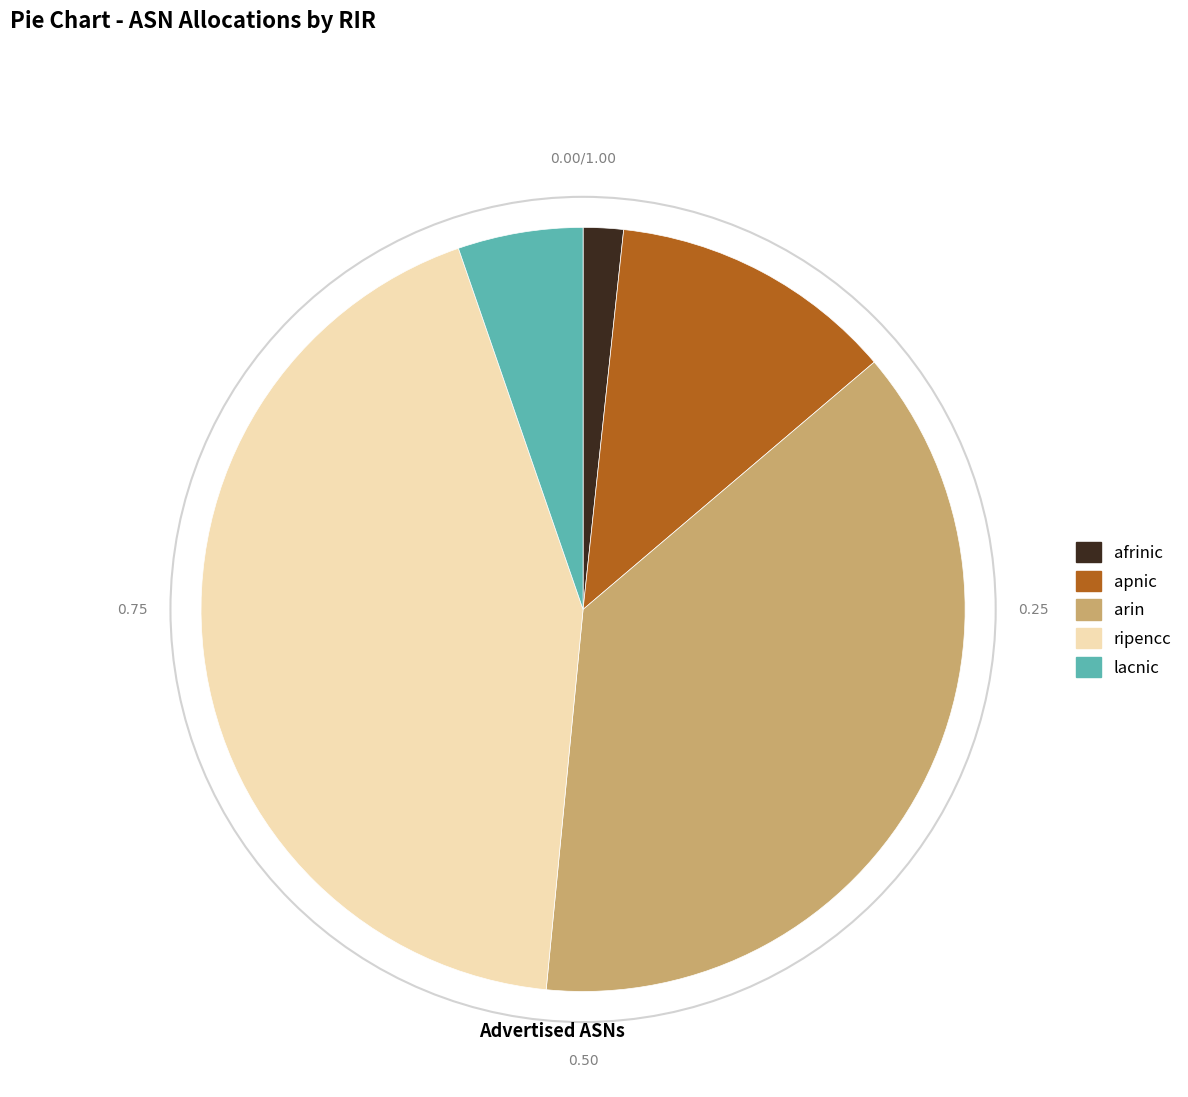

How many segments does this pie chart have?

5